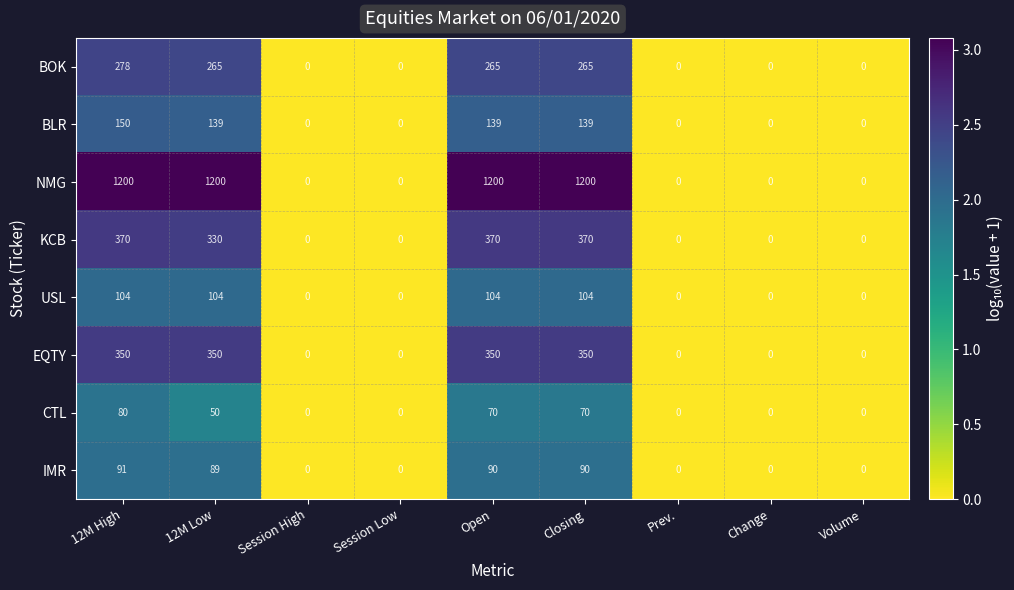

The BOK series shows 464 at Open. True or false?

False